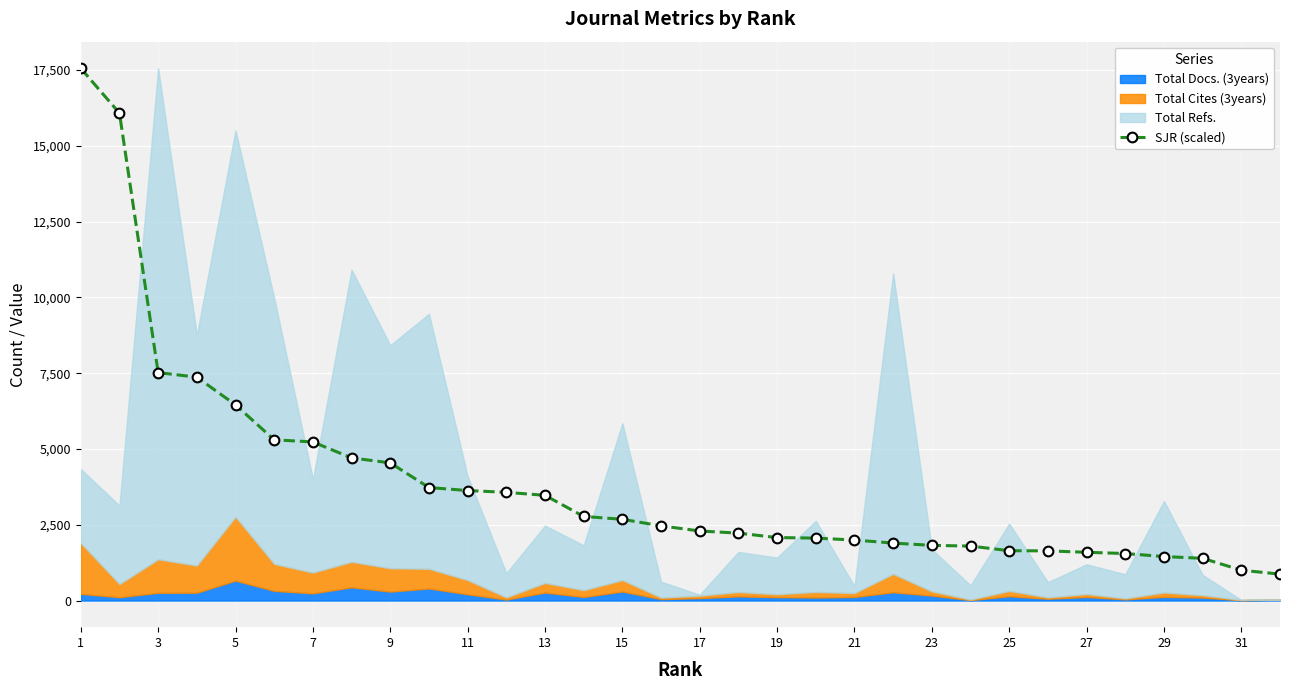

What is the minimum value for SJR (scaled)?

872.0